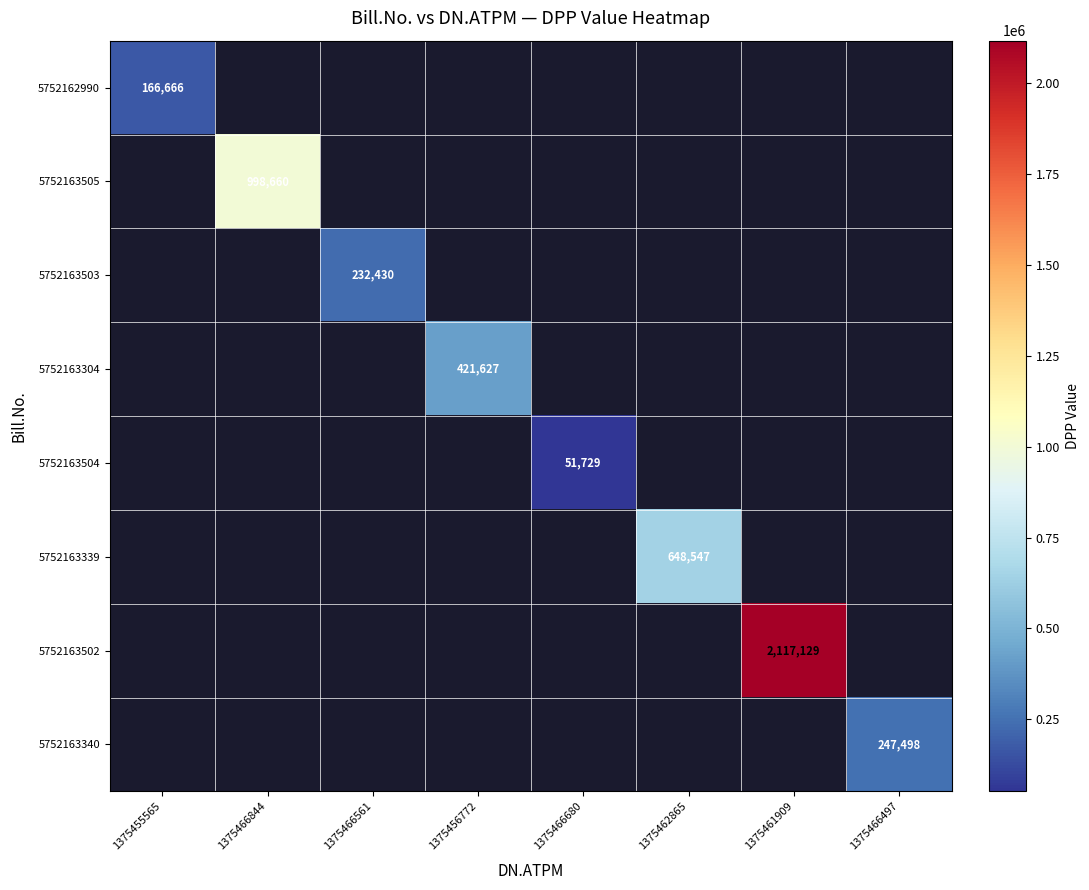

What is the greatest value displayed?

2117129.0